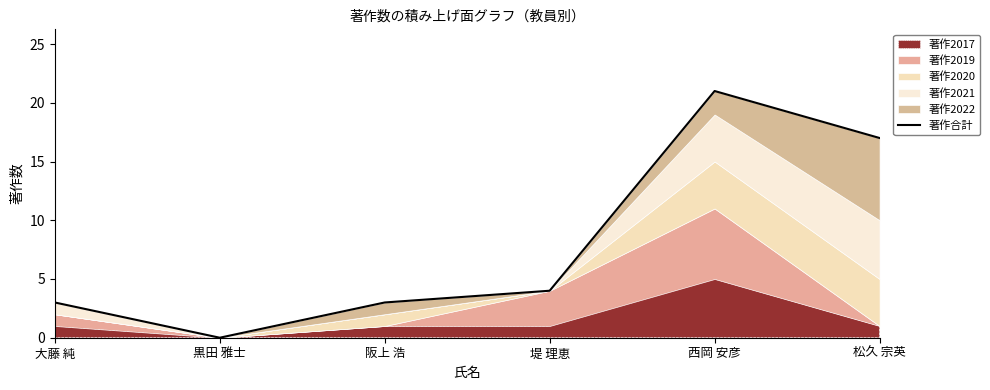

List the labels in order of value, largest first.

西岡 安彦, 松久 宗英, 堤 理恵, 大藤 純, 阪上 浩, 黒田 雅士